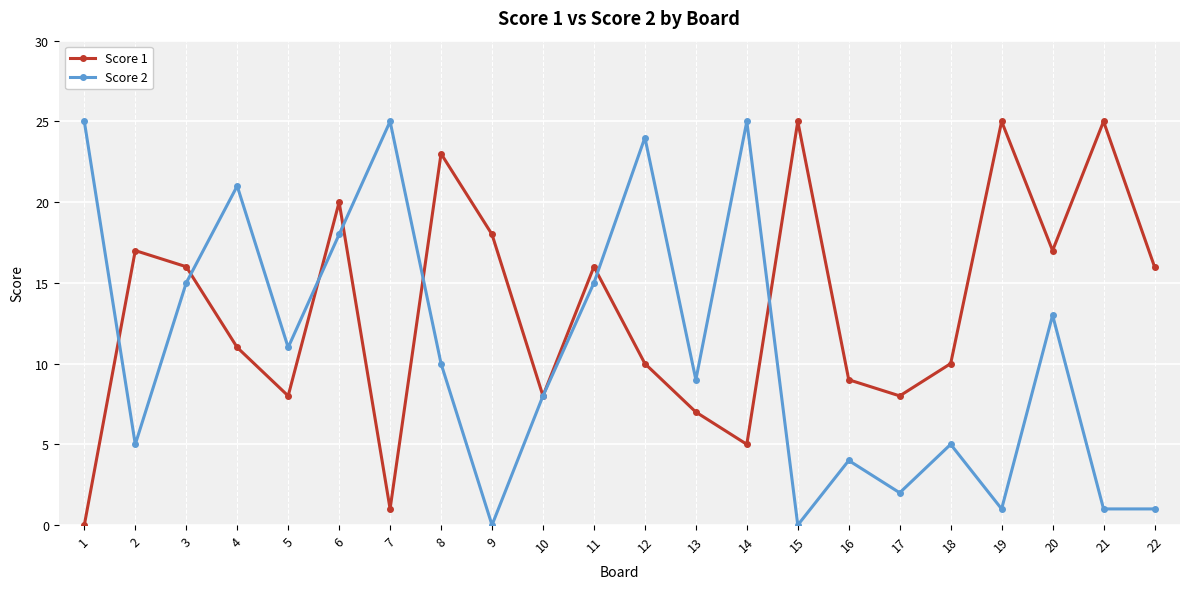

Between 6 and 14, which series saw the biggest shift?

Score 1